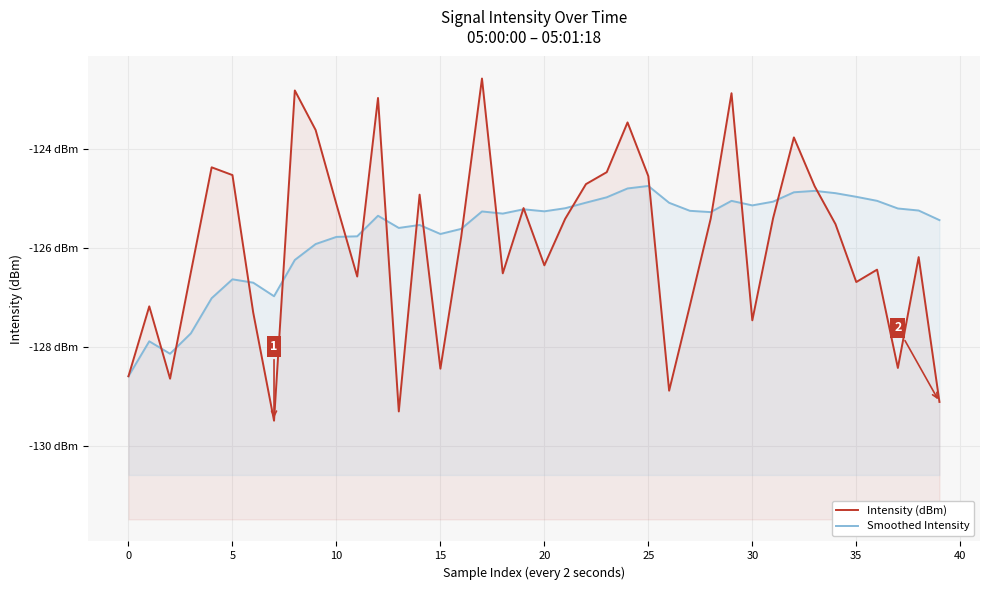

The Intensity (dBm) series shows -30.4 at 19. True or false?

False